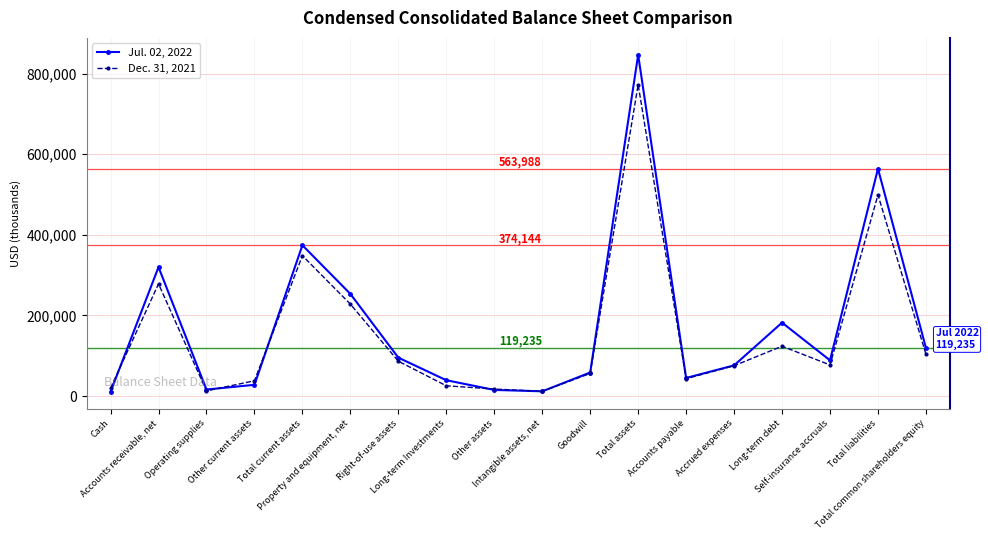

Which series has the widest spread of values?

Jul. 02, 2022